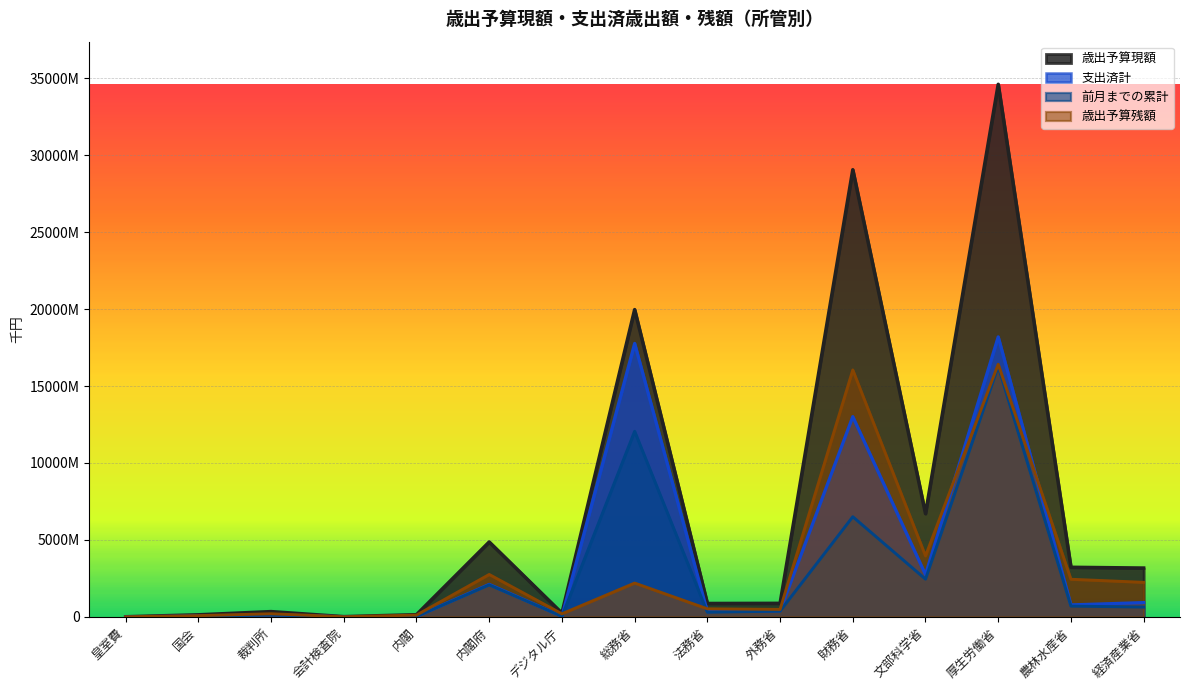

What are all the series names shown in the legend?

歳出予算現額, 支出済計, 前月までの累計, 歳出予算残額